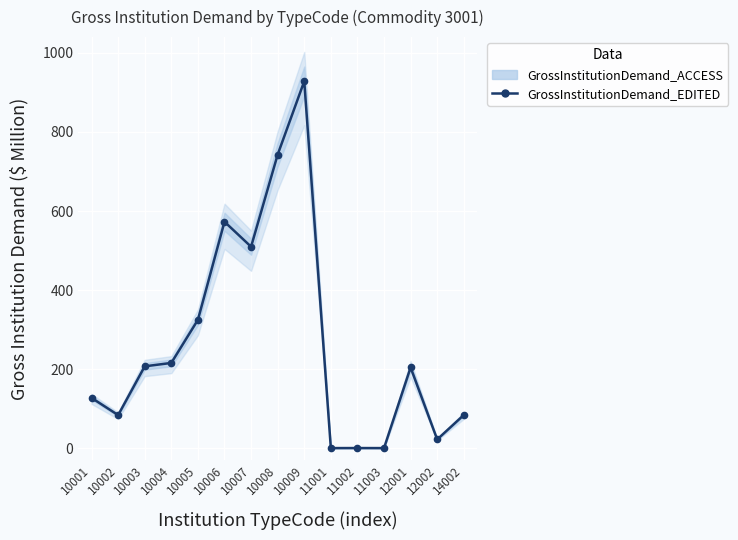

List the labels in order of value, largest first.

10009, 10008, 10006, 10007, 10005, 10004, 10003, 12001, 10001, 14002, 10002, 12002, 11002, 11001, 11003